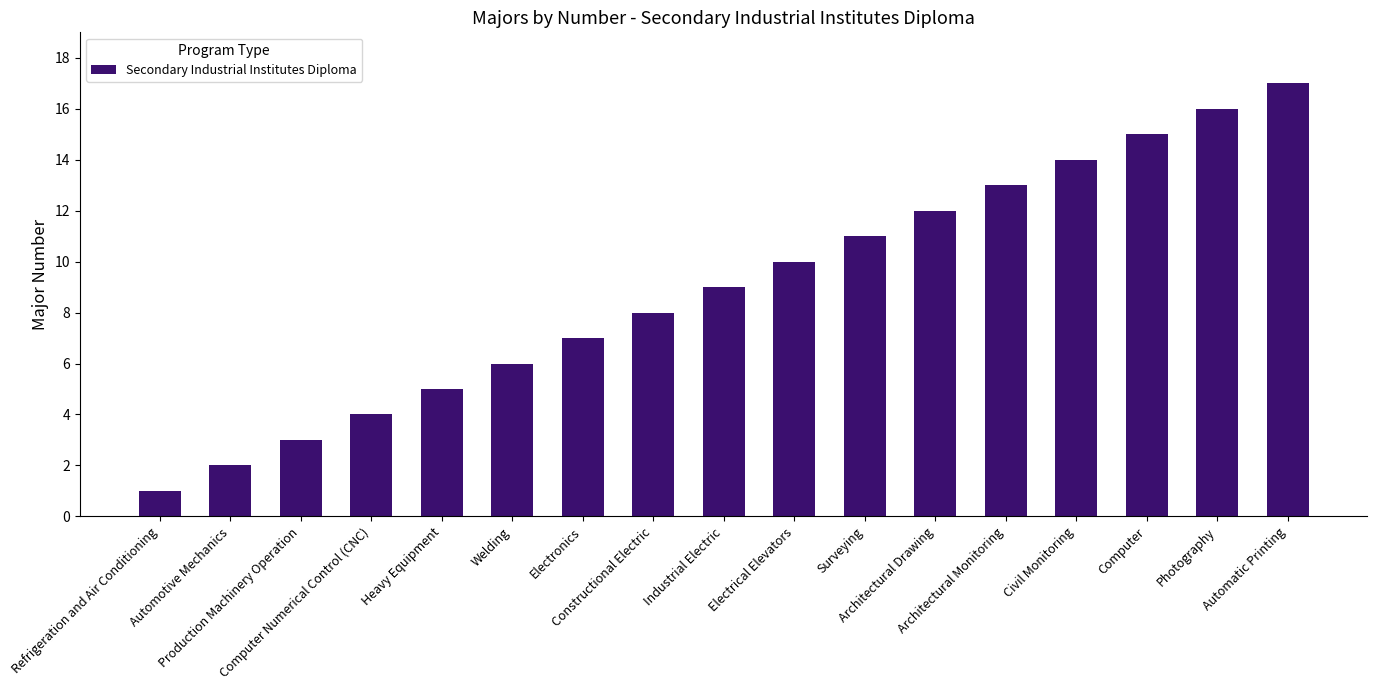

How many values are below 9?

8